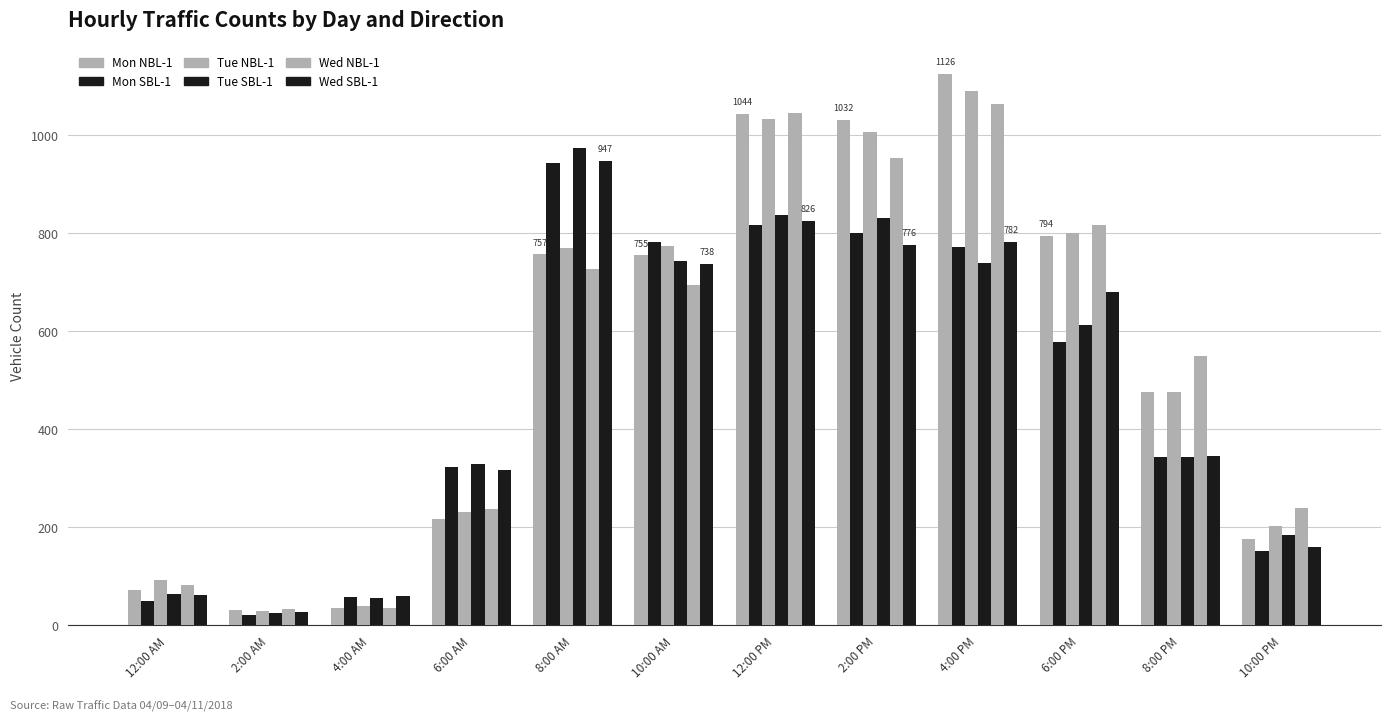

How many data points in Mon NBL-1 are less than 755?

6